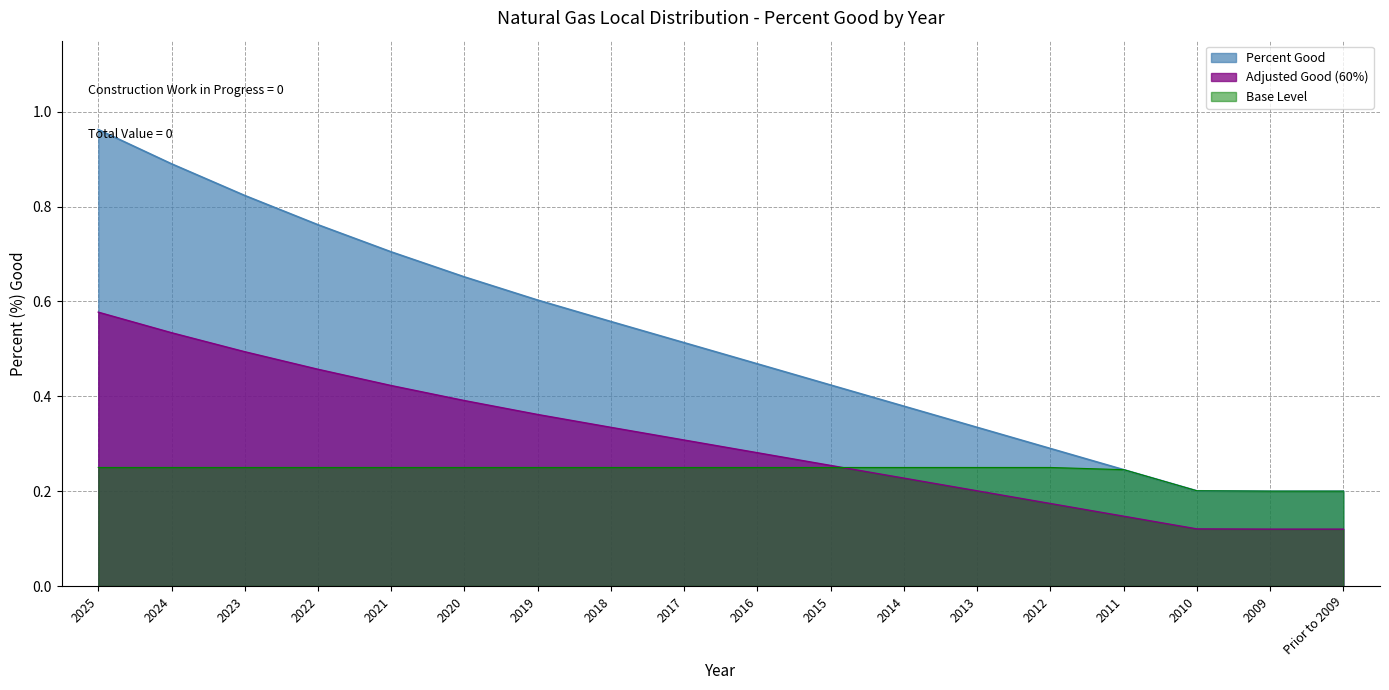

What position from the right is 2020?

13